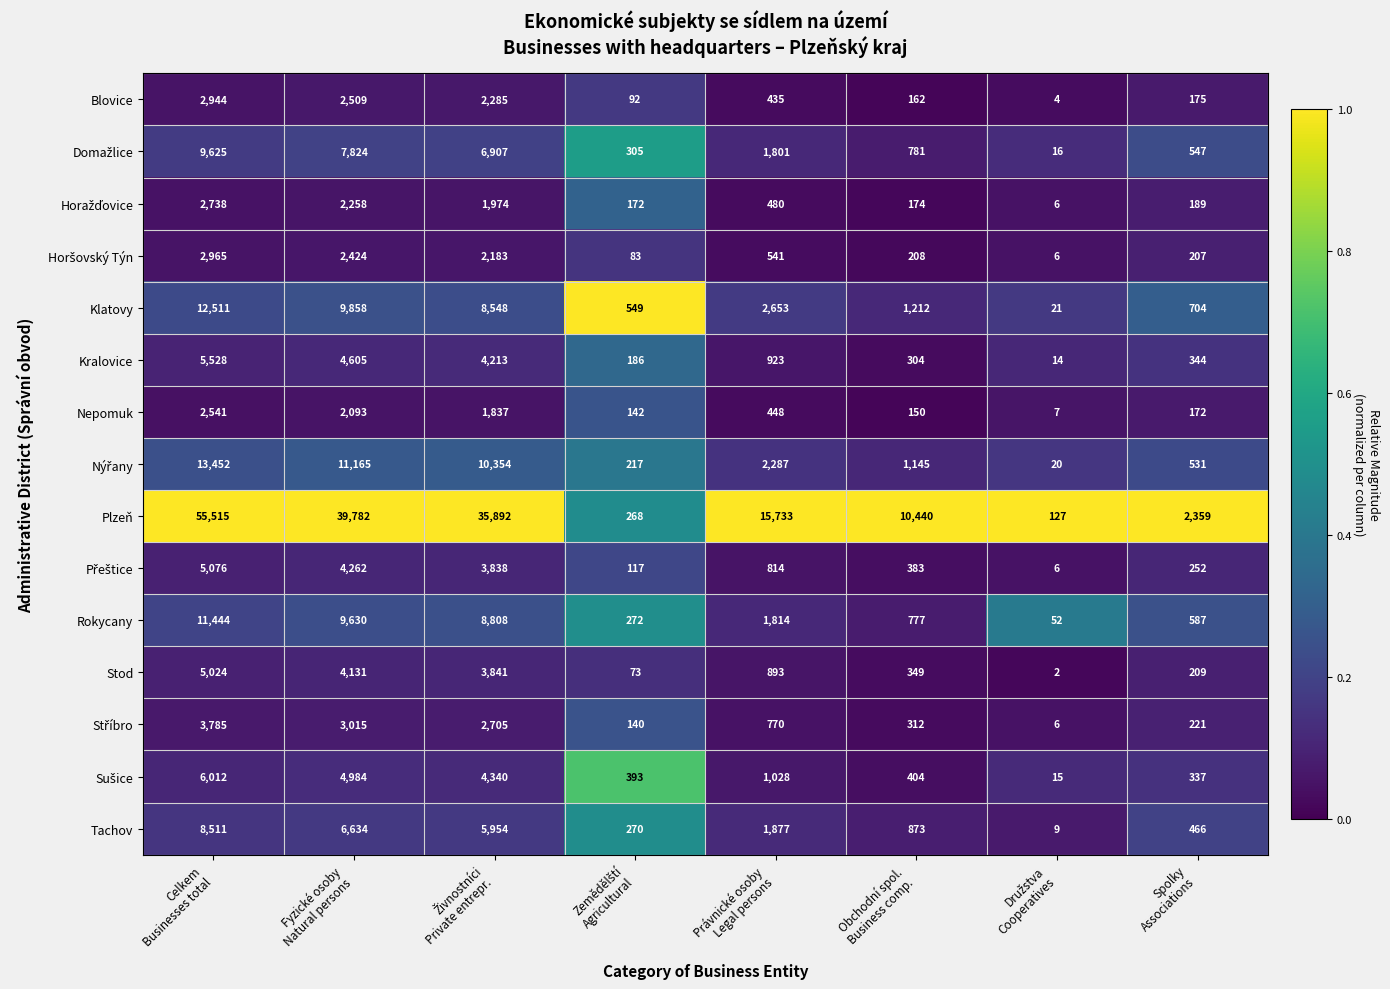

Which series has the largest range (max minus min)?

Plzeň